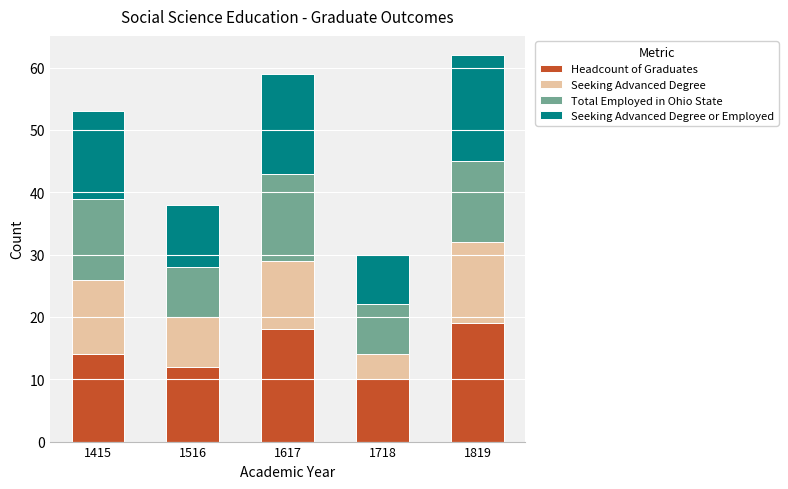

What is the total value across all series at 1516?

38